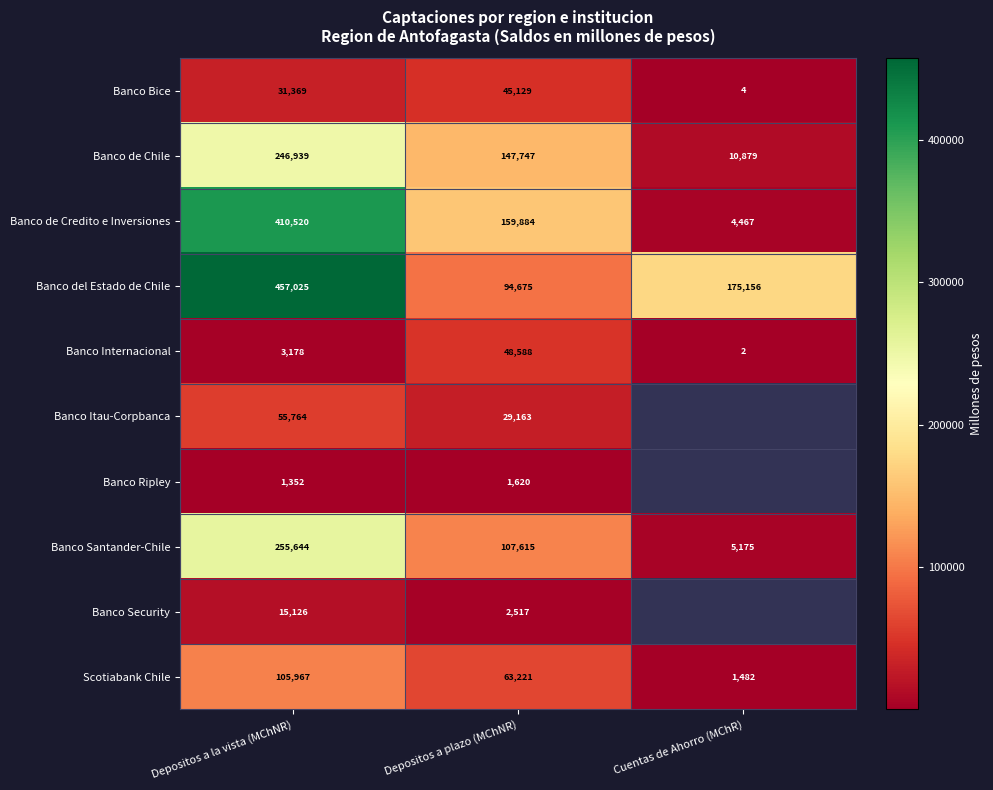

How many distinct data groups are displayed?

10